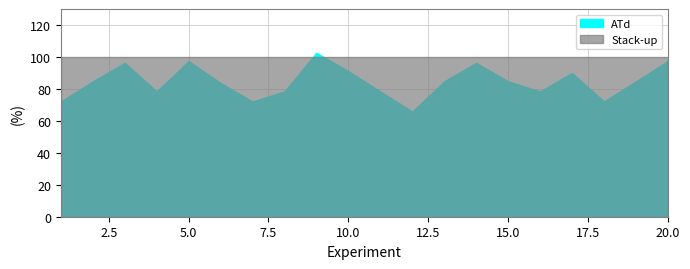

Is it true that Stack-up equals 100.0 at 12?

True